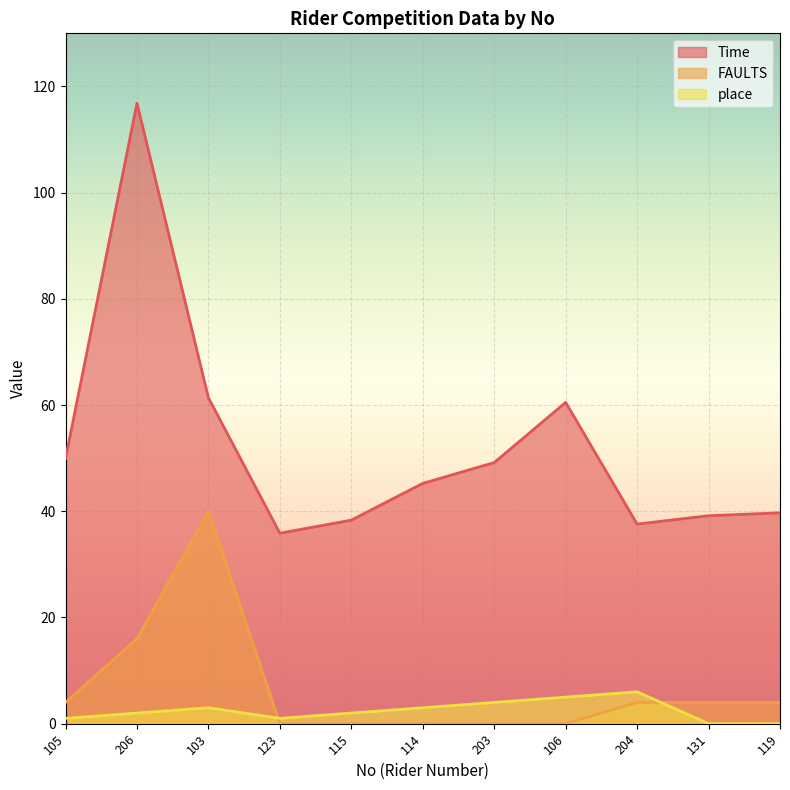

Rank the series at 114 from lowest to highest value.

FAULTS, place, Time